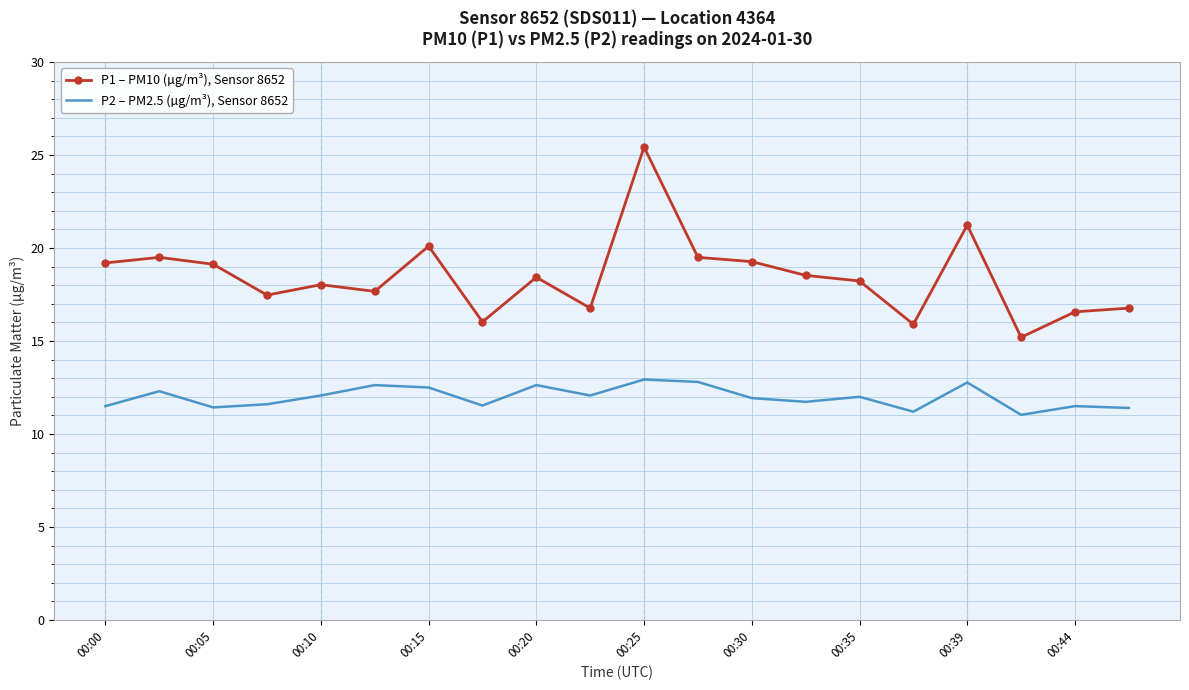

Which series has the widest spread of values?

P1 – PM10 (µg/m³), Sensor 8652